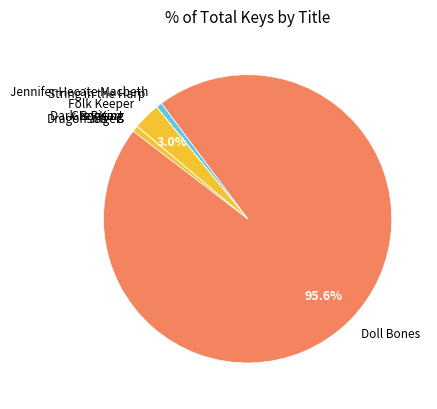

What is the largest slice in the pie chart?

Doll Bones